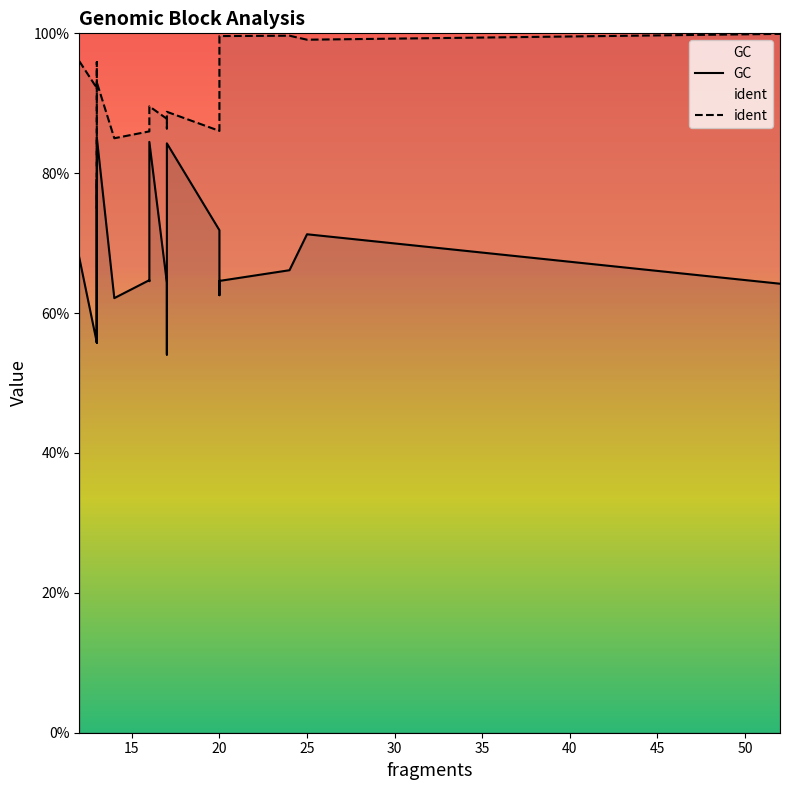

How many lines are shown in the chart?

2